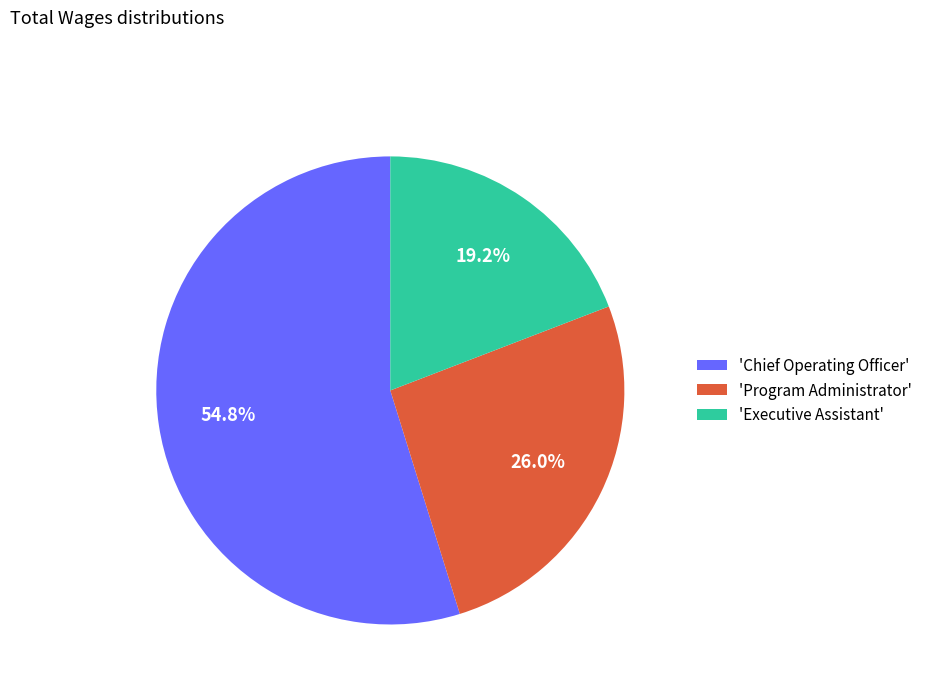

Rank the categories by value from lowest to highest.

'Executive Assistant', 'Program Administrator', 'Chief Operating Officer'